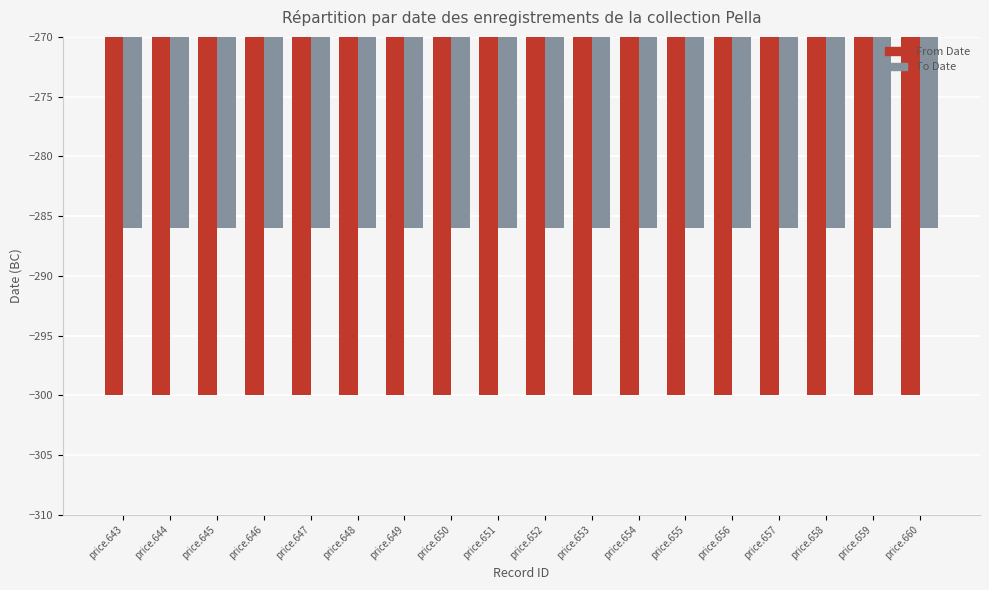

What is the sum of all From Date values?

-5400